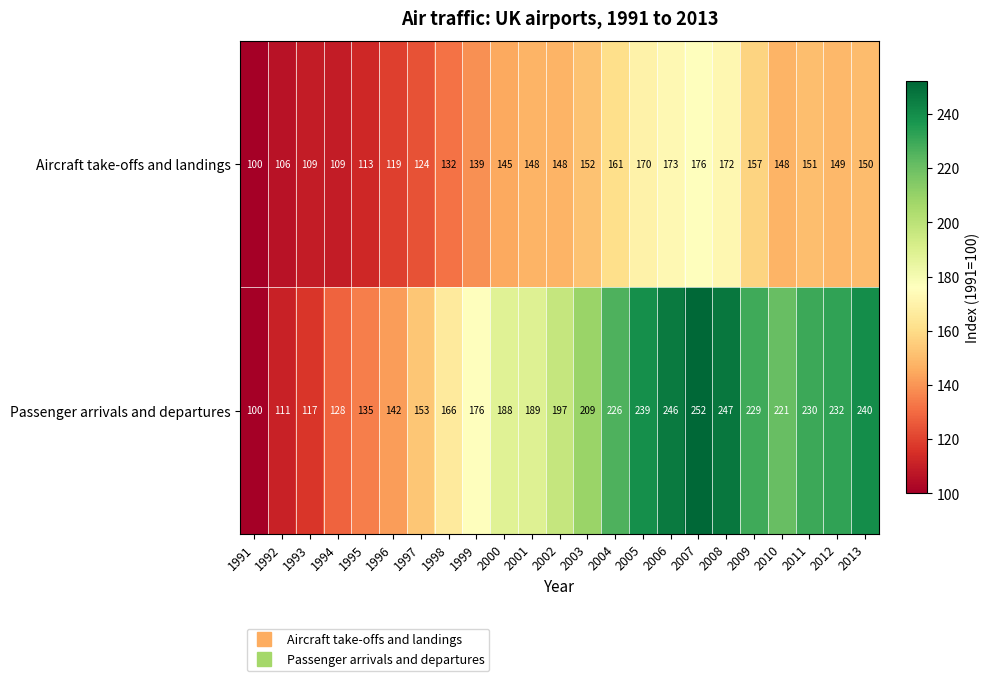

The Aircraft take-offs and landings series shows 149 at 2012. True or false?

True